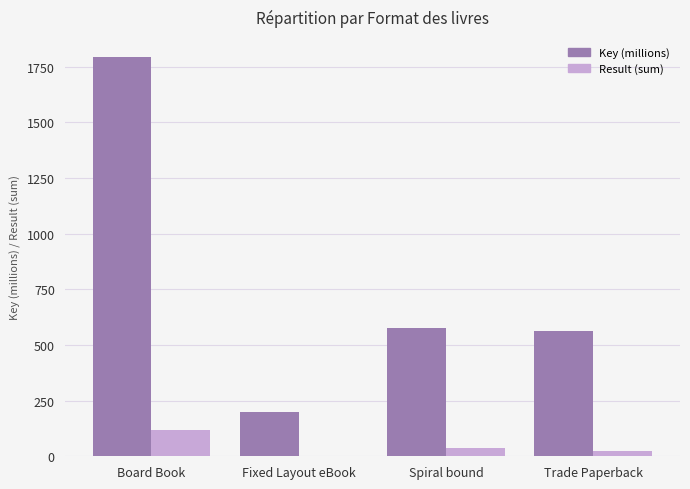

The Key (millions) series shows 2476.1 at Board Book. True or false?

False